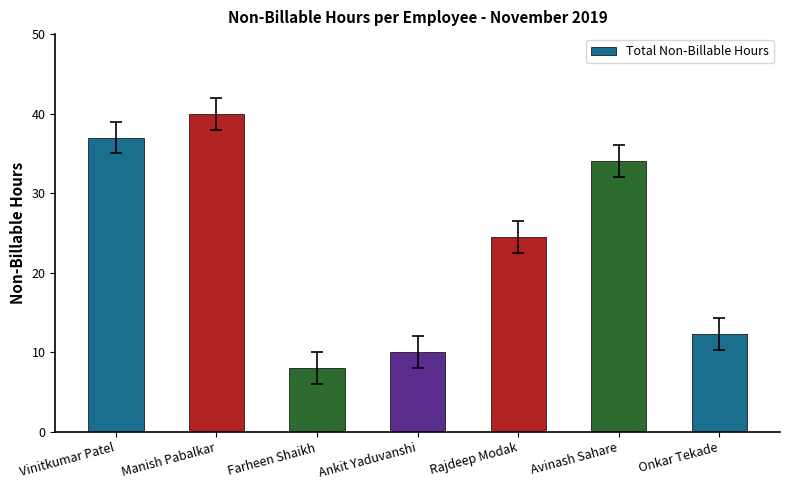

At which category does the chart reach its peak across all series?

Manish Pabalkar